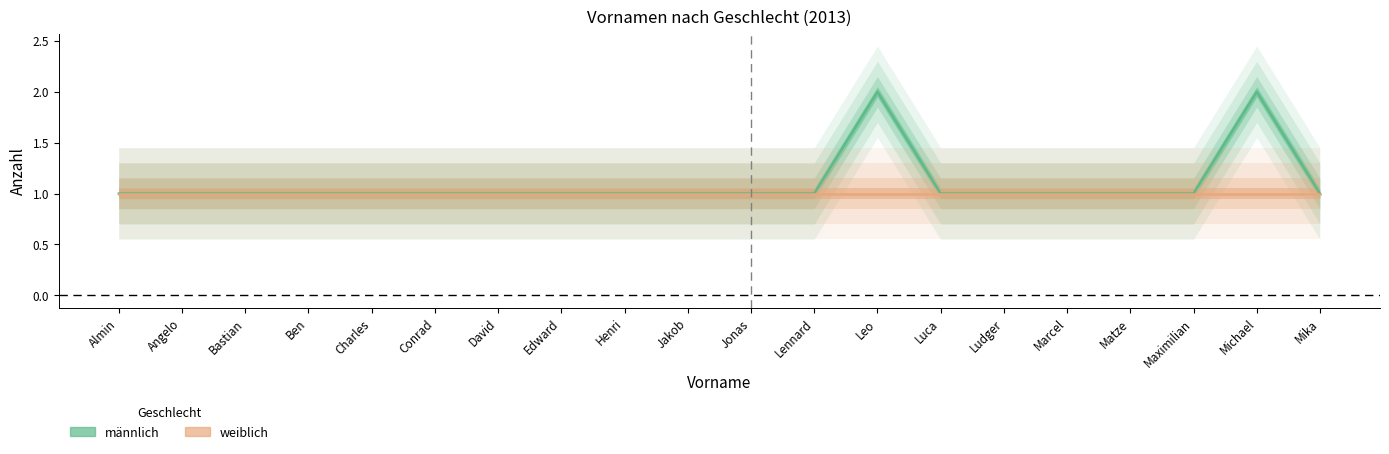

Rank the categories by value from lowest to highest.

Almin, Angelo, Bastian, Ben, Charles, Conrad, David, Edward, Henri, Jakob, Jonas, Lennard, Luca, Ludger, Marcel, Matze, Maximilian, Mika, Leo, Michael